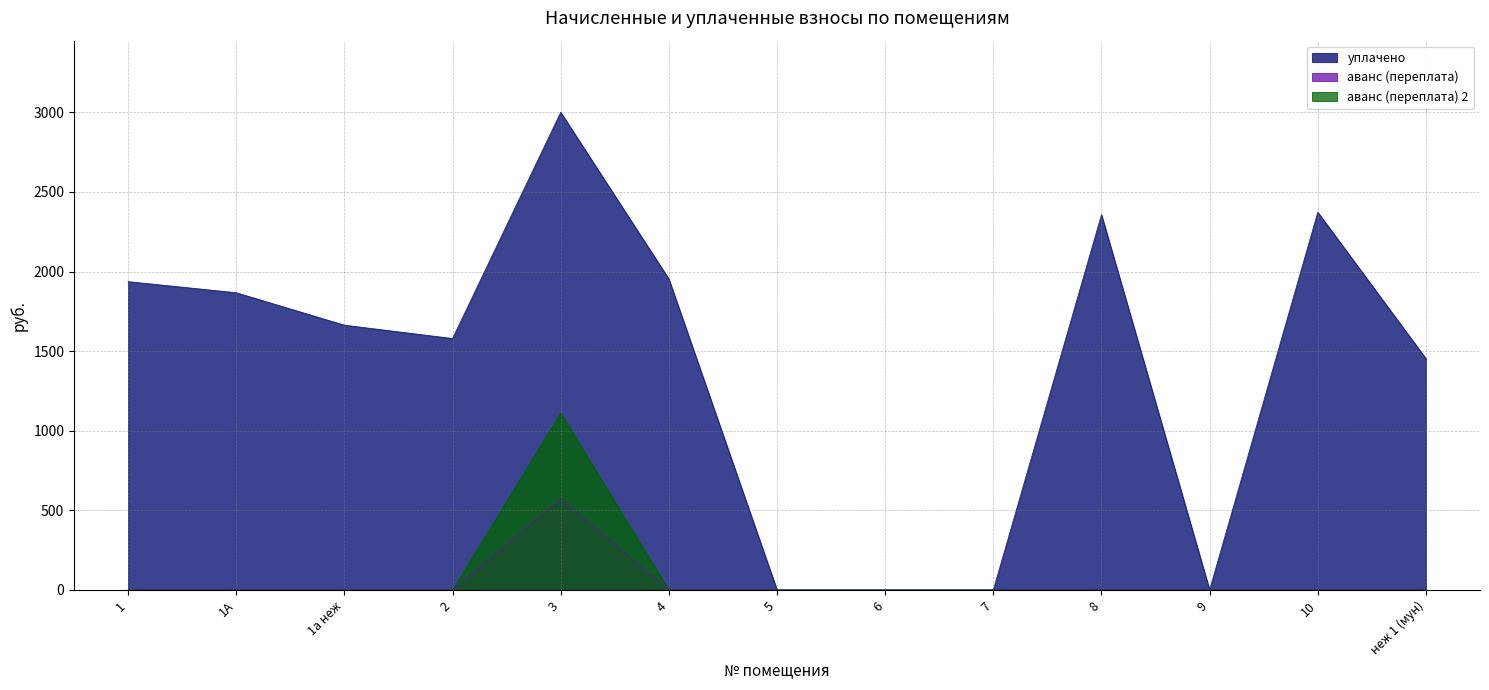

The аванс (переплата) 2 series shows 0.0 at 1. True or false?

True